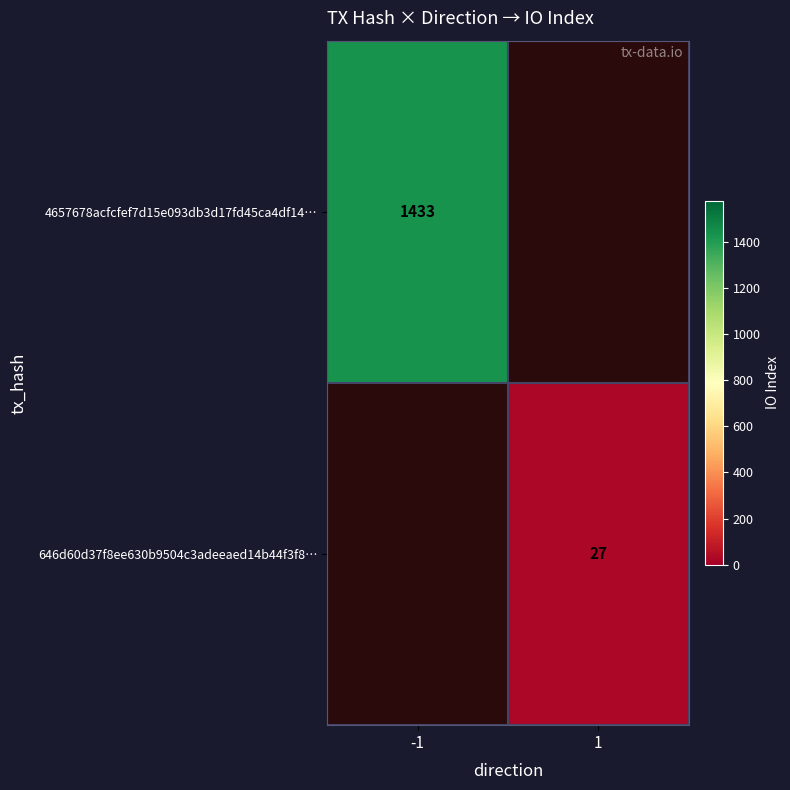

The 646d60d37f8ee630b9504c3adeeaed14b44f3f8… series shows 11 at 1. True or false?

False